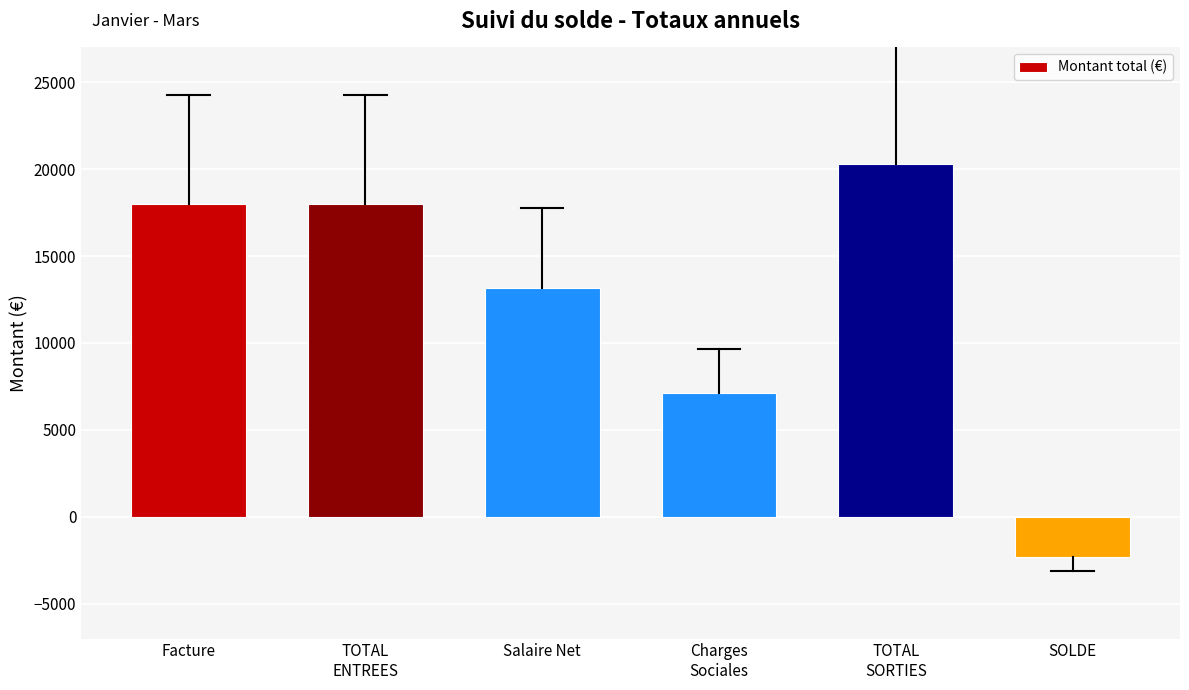

What position from the left is Charges
Sociales?

4